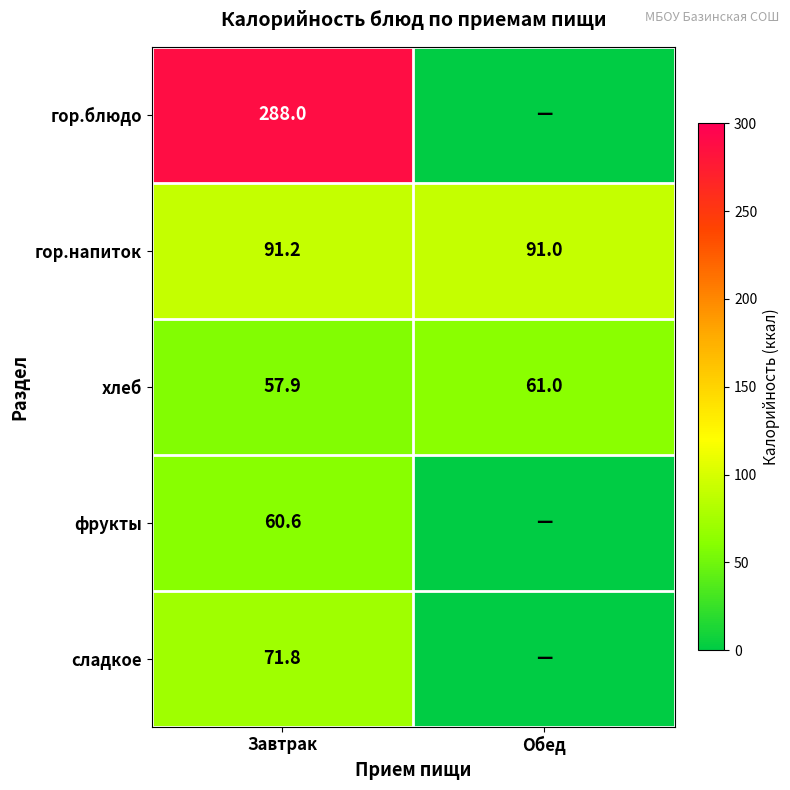

The value of гор.напиток at Обед is 91.0. True or false?

True